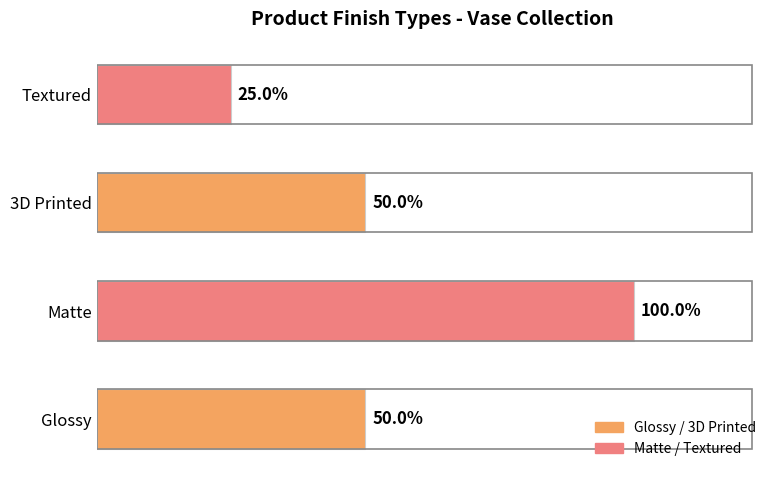

Are the bars horizontal?

Yes